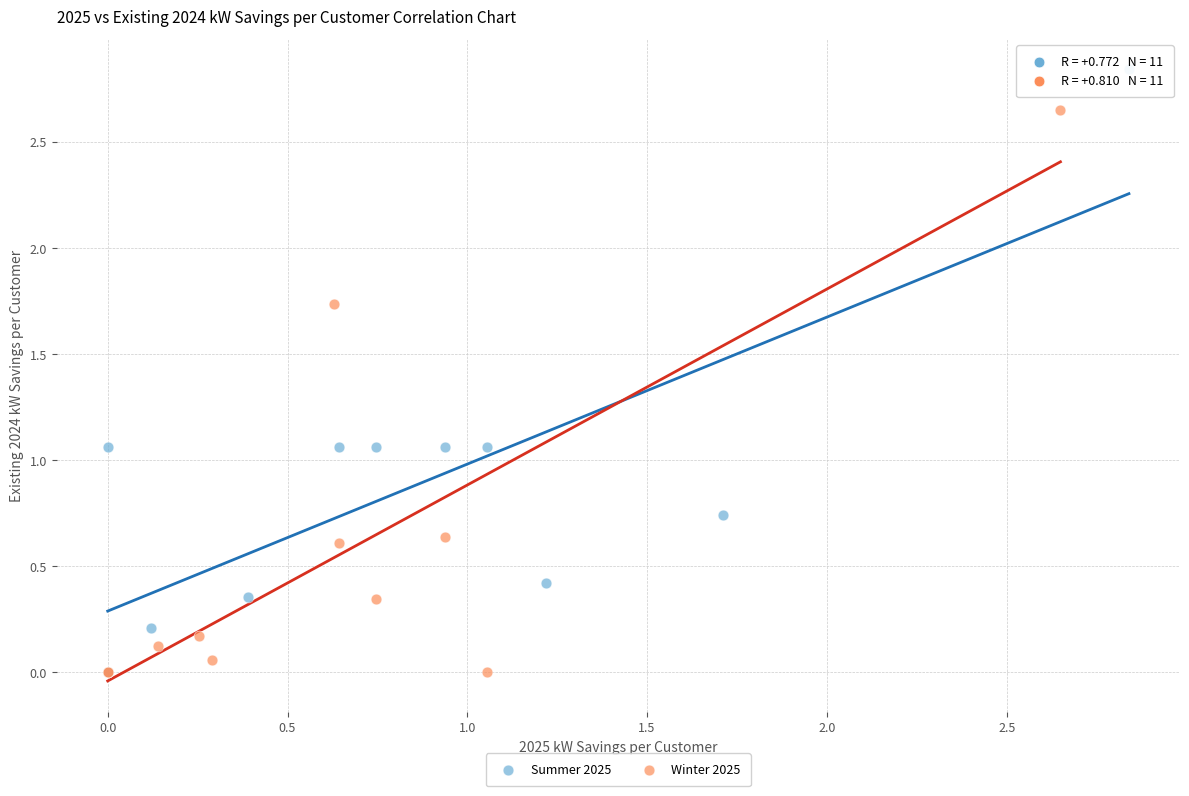

Which series has the widest spread of Y values?

Summer 2025